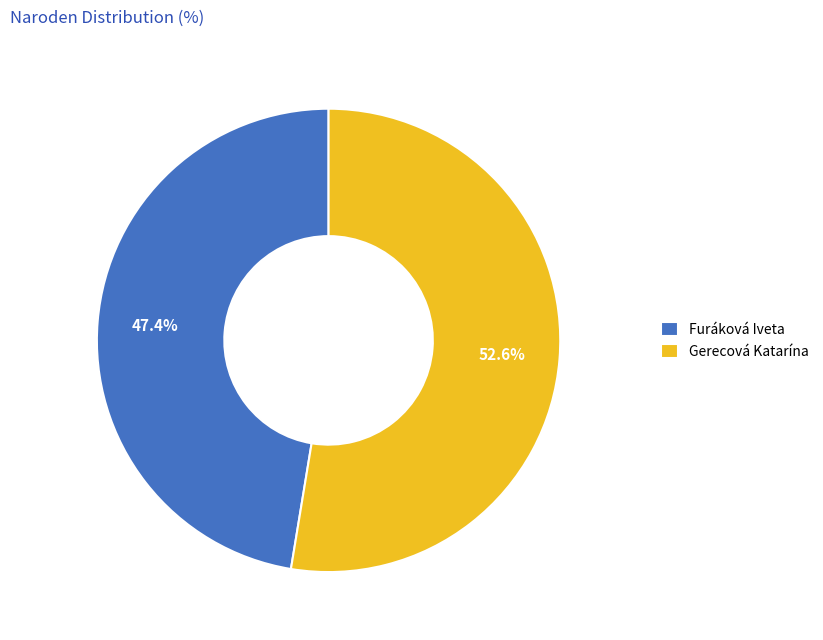

What percentage is NOT represented by Gerecová Katarína?

47.4%